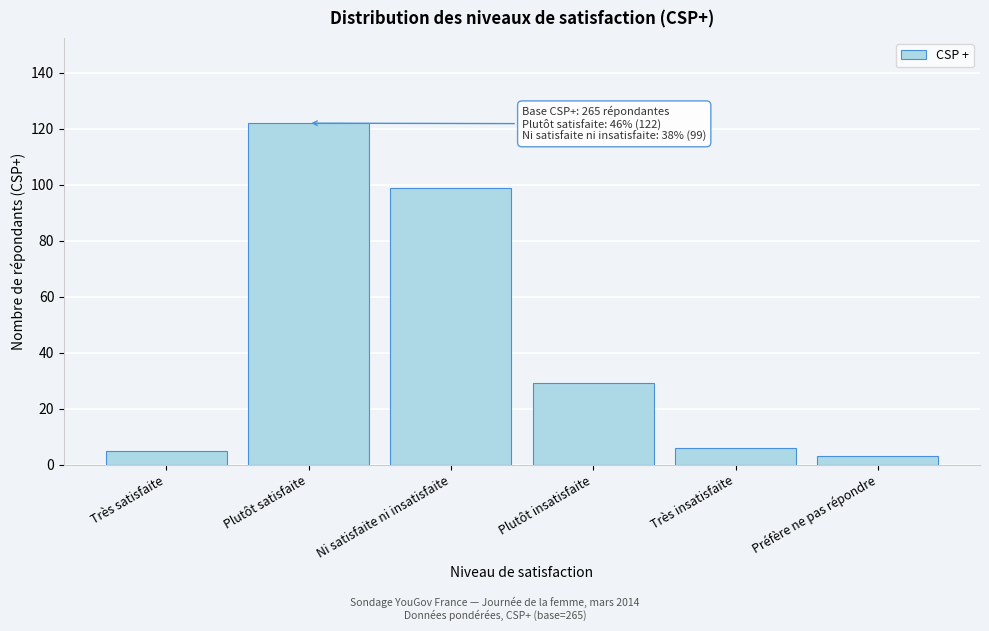

Reading right to left, transcribe all the data shown in this chart.

Préfère ne pas répondre=3	Très insatisfaite=6	Plutôt insatisfaite=29	Ni satisfaite ni insatisfaite=99	Plutôt satisfaite=122	Très satisfaite=5